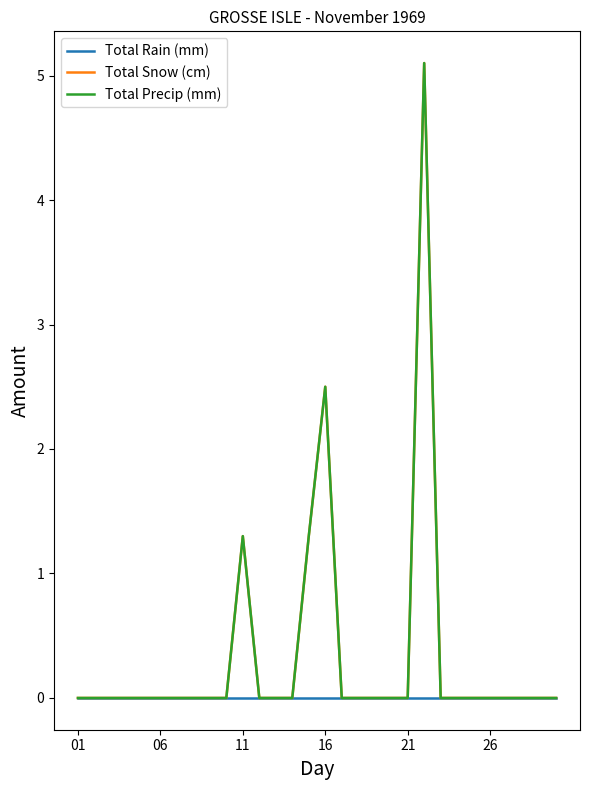

Reading left to right, transcribe all the data shown in this chart.

Total Rain (mm): 0.0	0.0	0.0	0.0	0.0	0.0	0.0	0.0	0.0	0.0	0.0	0.0	0.0	0.0	0.0	0.0	0.0	0.0	0.0	0.0	0.0	0.0	0.0	0.0	0.0	0.0	0.0	0.0	0.0	0.0
Total Snow (cm): 0.0	0.0	0.0	0.0	0.0	0.0	0.0	0.0	0.0	0.0	1.3	0.0	0.0	0.0	1.3	2.5	0.0	0.0	0.0	0.0	0.0	5.1	0.0	0.0	0.0	0.0	0.0	0.0	0.0	0.0
Total Precip (mm): 0.0	0.0	0.0	0.0	0.0	0.0	0.0	0.0	0.0	0.0	1.3	0.0	0.0	0.0	1.3	2.5	0.0	0.0	0.0	0.0	0.0	5.1	0.0	0.0	0.0	0.0	0.0	0.0	0.0	0.0